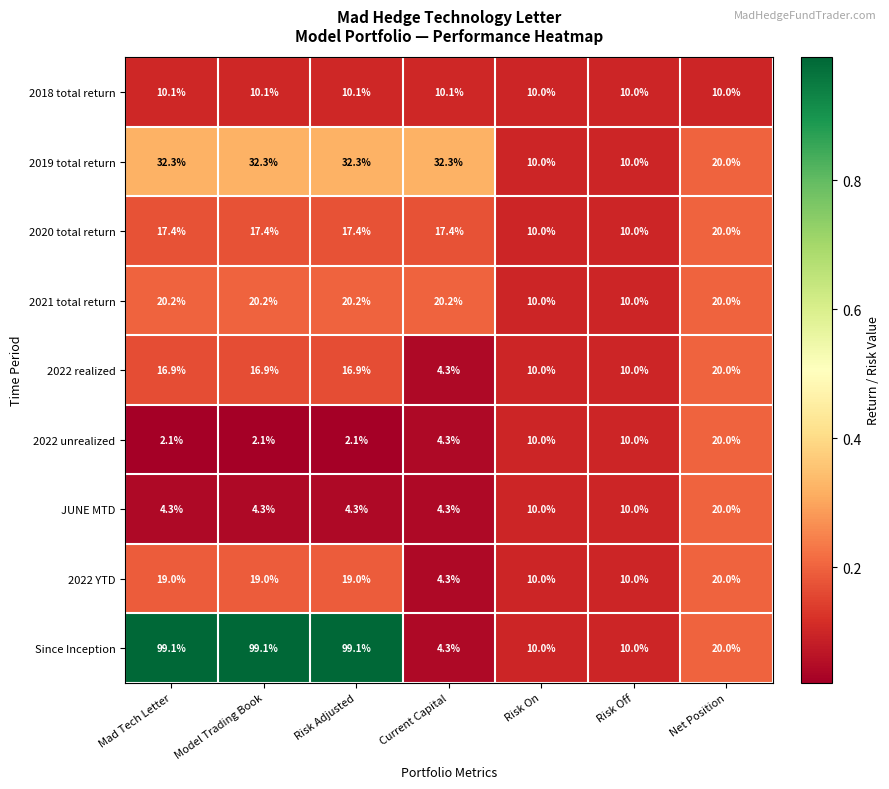

Is the value of Since Inception at Risk Adjusted greater than the value of 2022 realized at Model Trading Book?

Yes